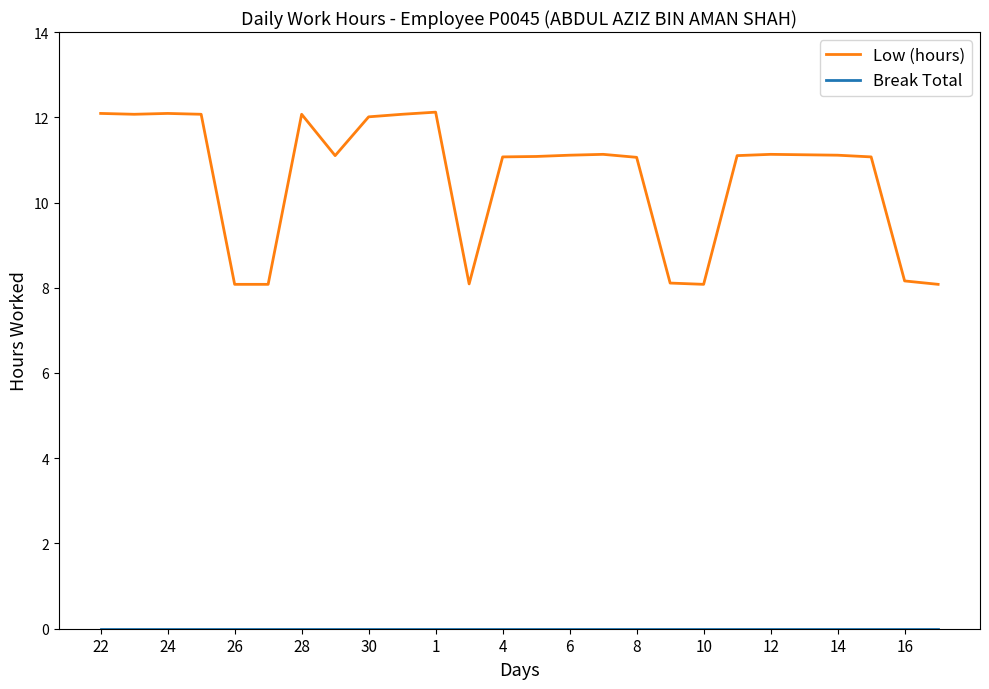

What is the maximum value shown in the chart?

12.1